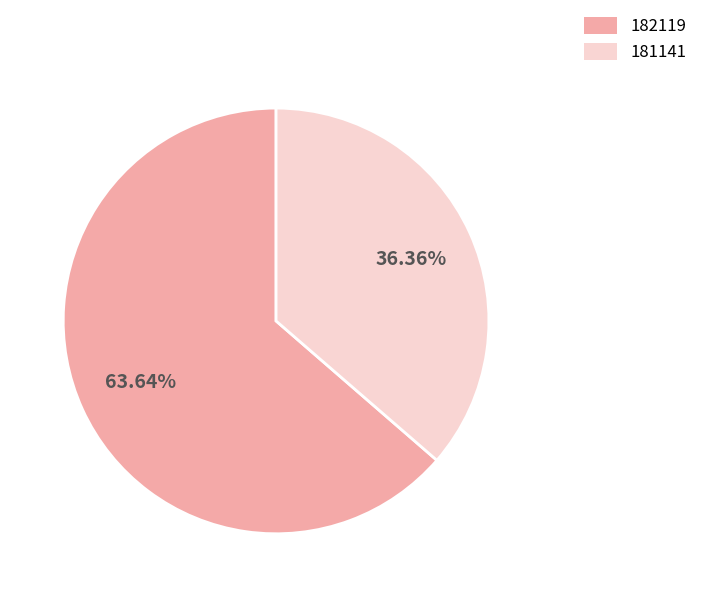

What percentage is NOT represented by 182119?

36.4%